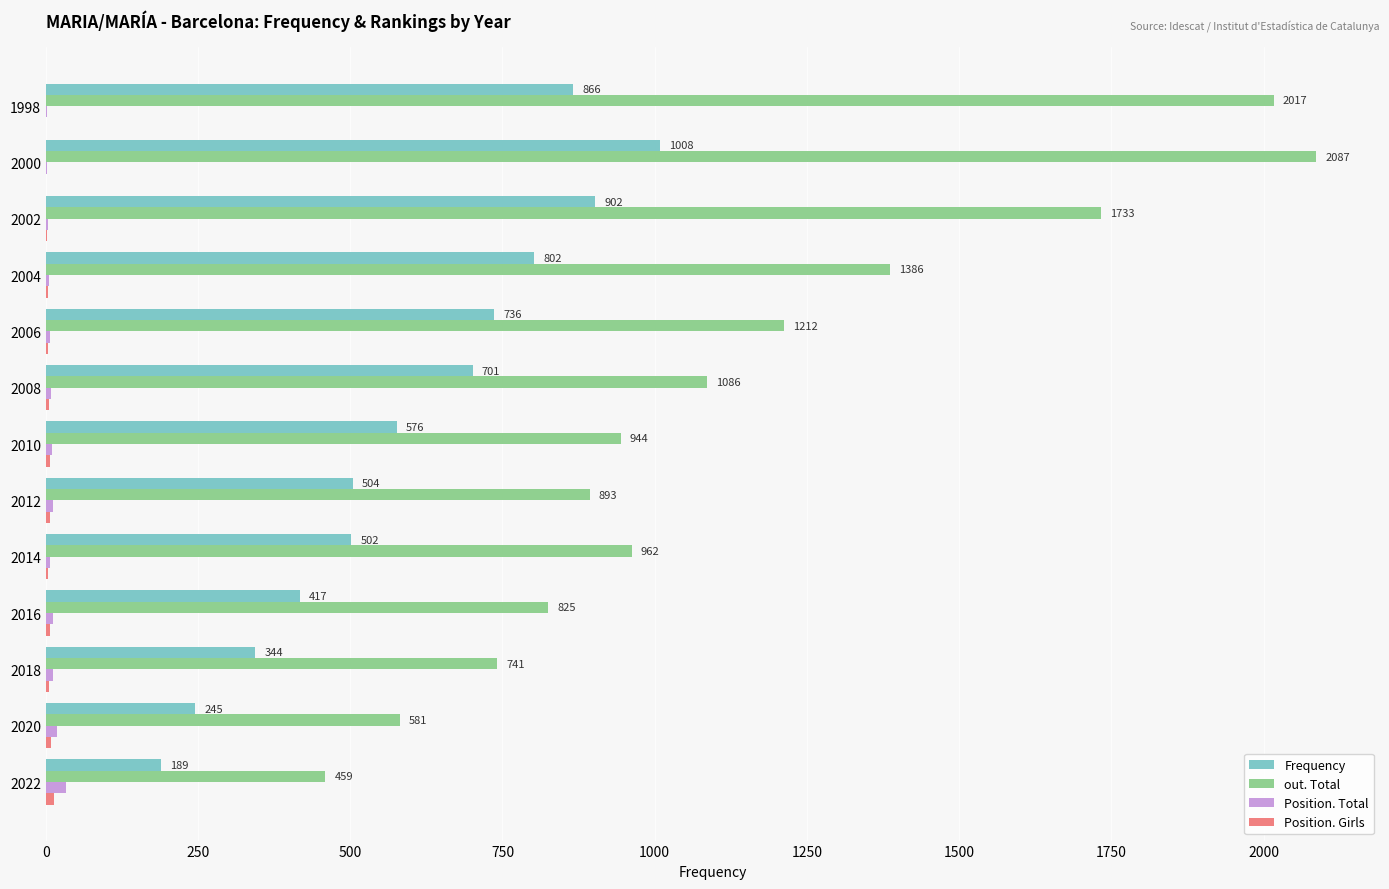

What is the greatest value displayed?

2087